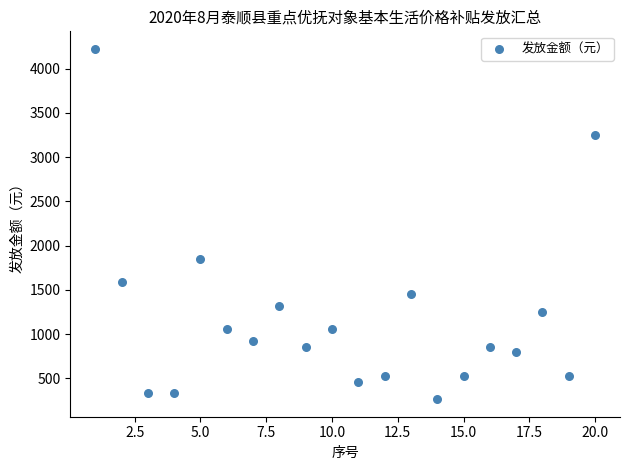

What Y value in the scatter plot is closest to 2244?

1848